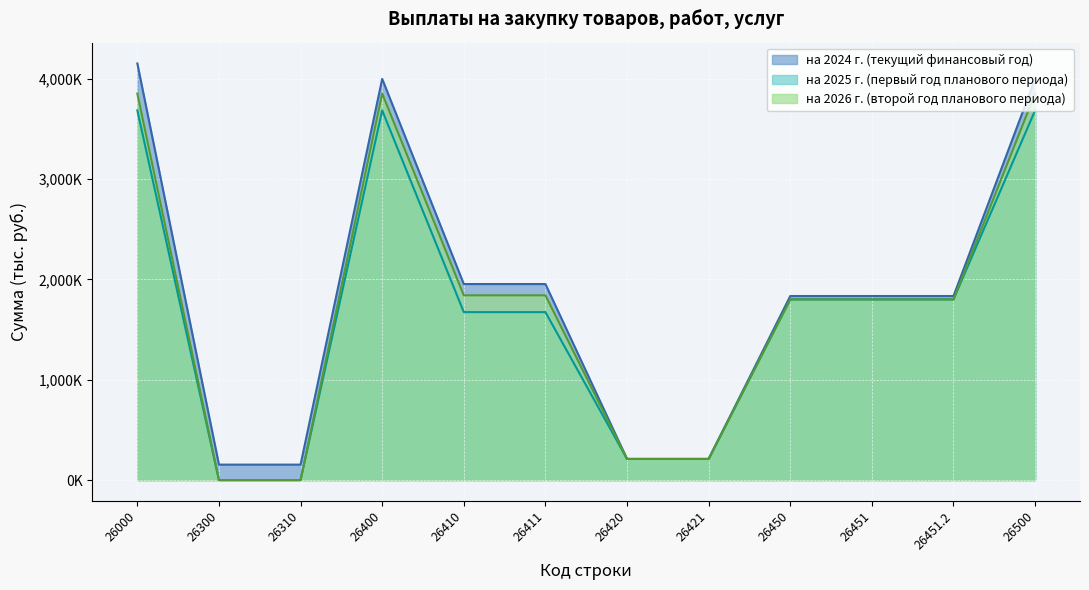

What position from the right is 26310?

10